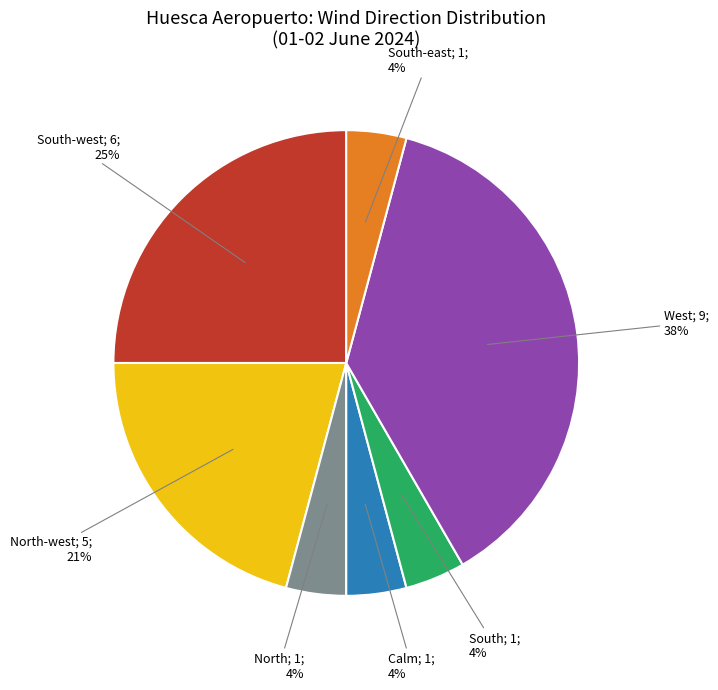

To the nearest percent, what is the average slice percentage?

14%